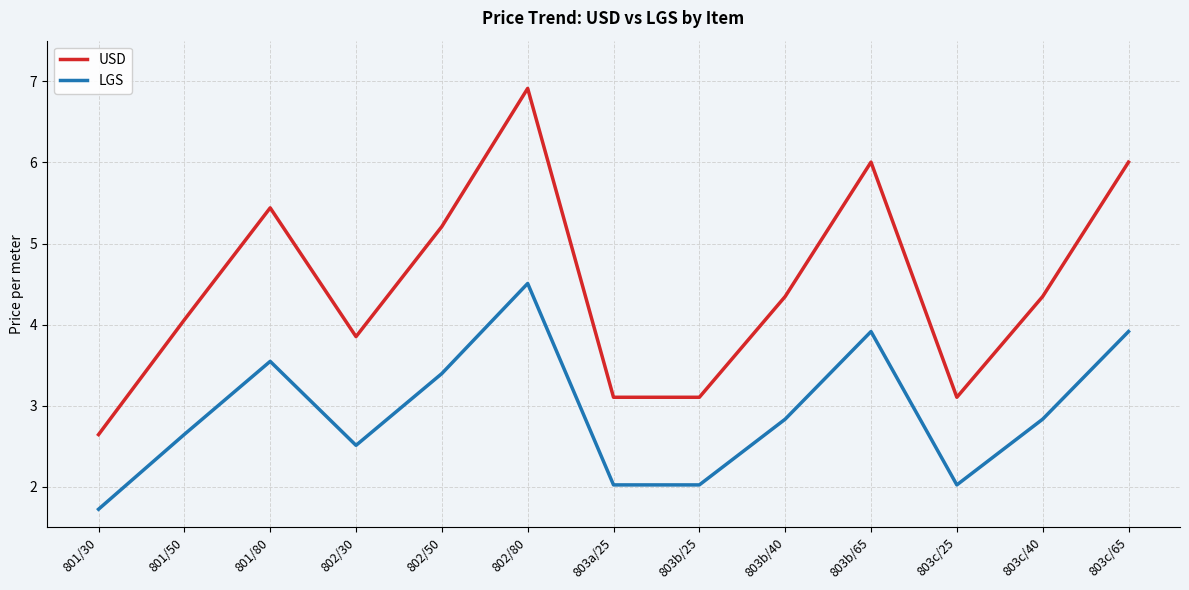

Is it true that USD equals 2.6 at 801/30?

True